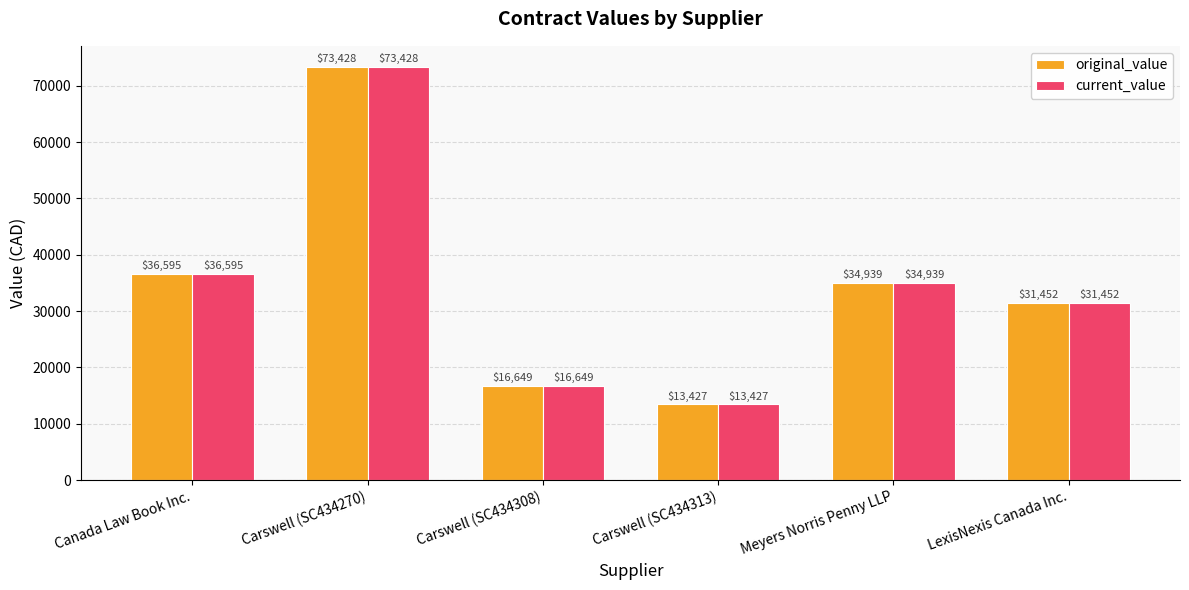

What is the sum of the current_value values at Meyers Norris Penny LLP and Carswell (SC434270)?

108367.2